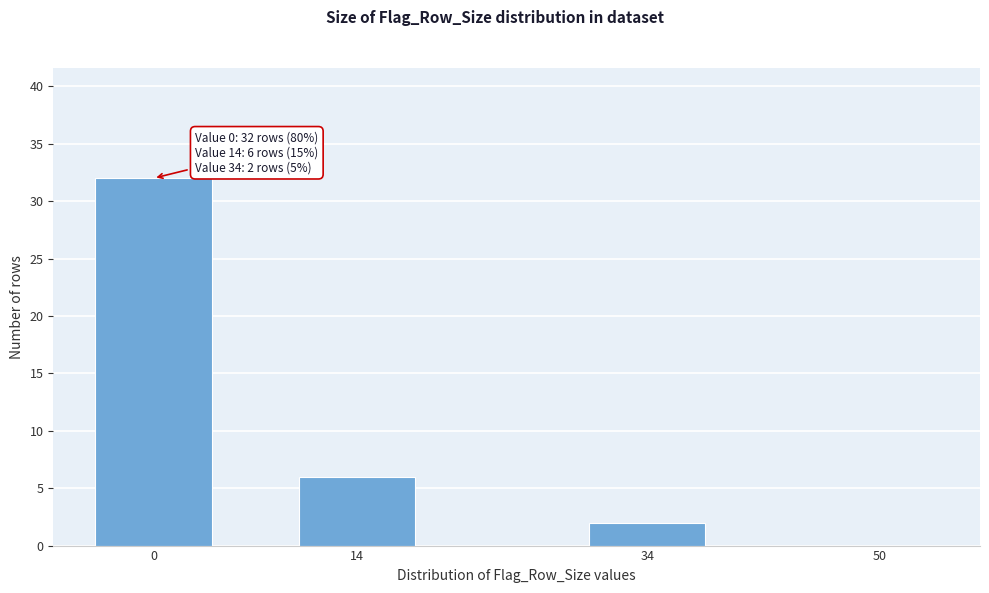

Reading left to right, what are all the values shown in this chart?

0=32	14=6	34=2	50=0